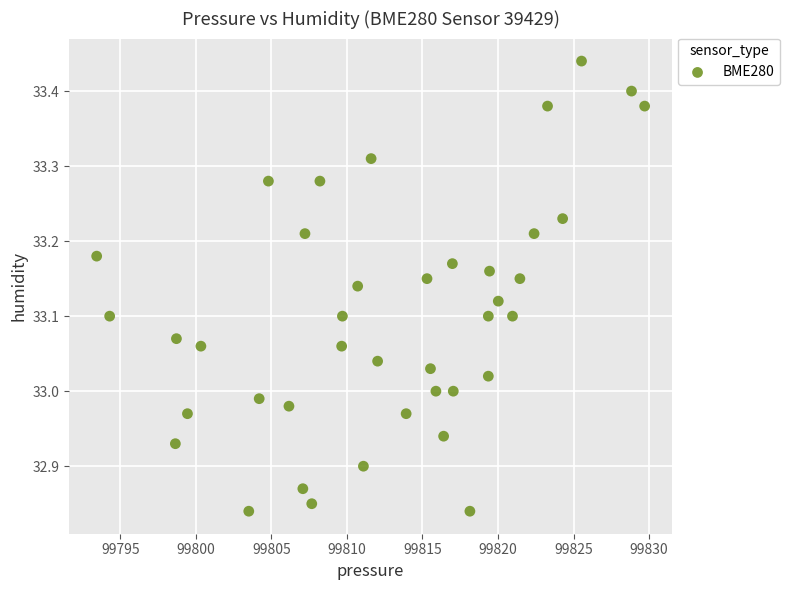

What is the range of X values (max minus min)?

36.3